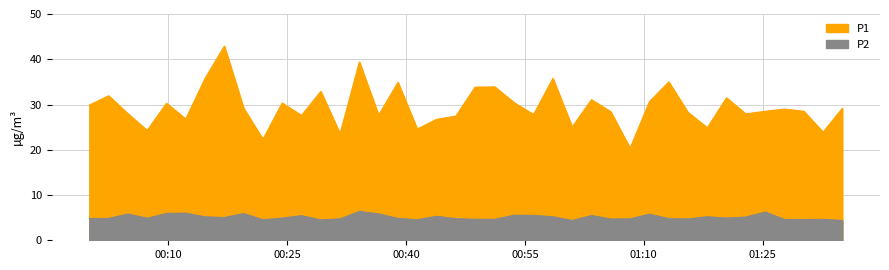

Is the value of P2 at 2024-01-25T00:41:25 greater than the value of P1 at 2024-01-25T00:38:59?

No